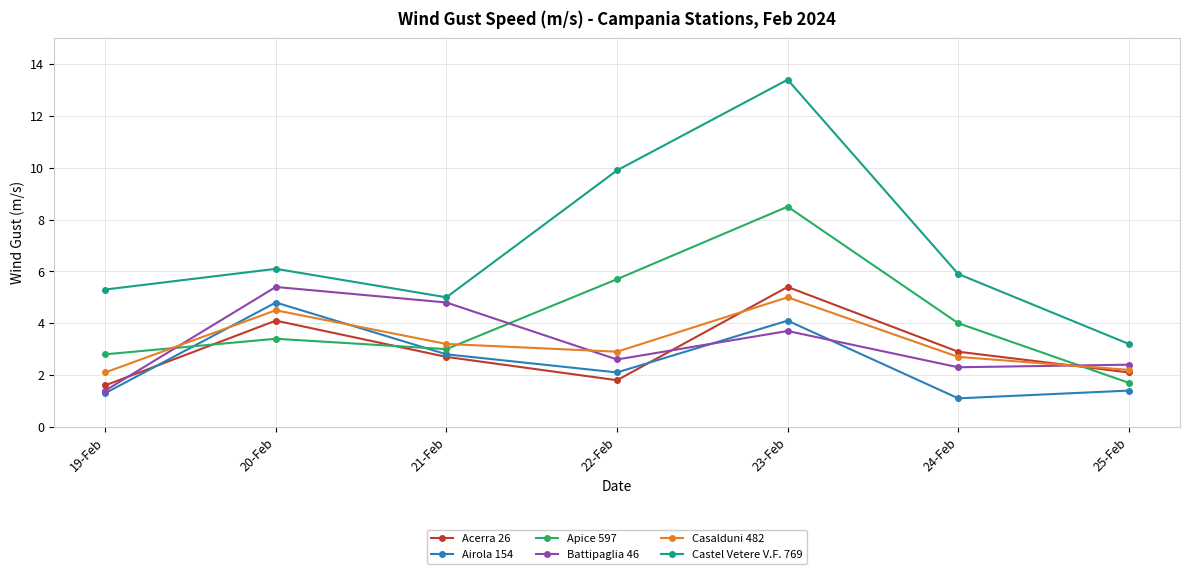

True or false: Casalduni 482 has more than 1 points higher than both neighbors.

True